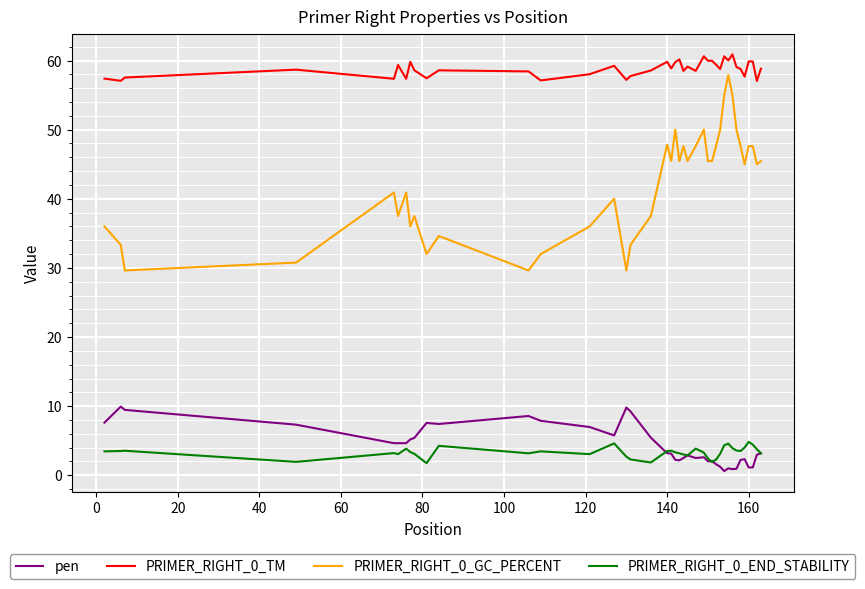

Does the chart have visible grid lines?

Yes